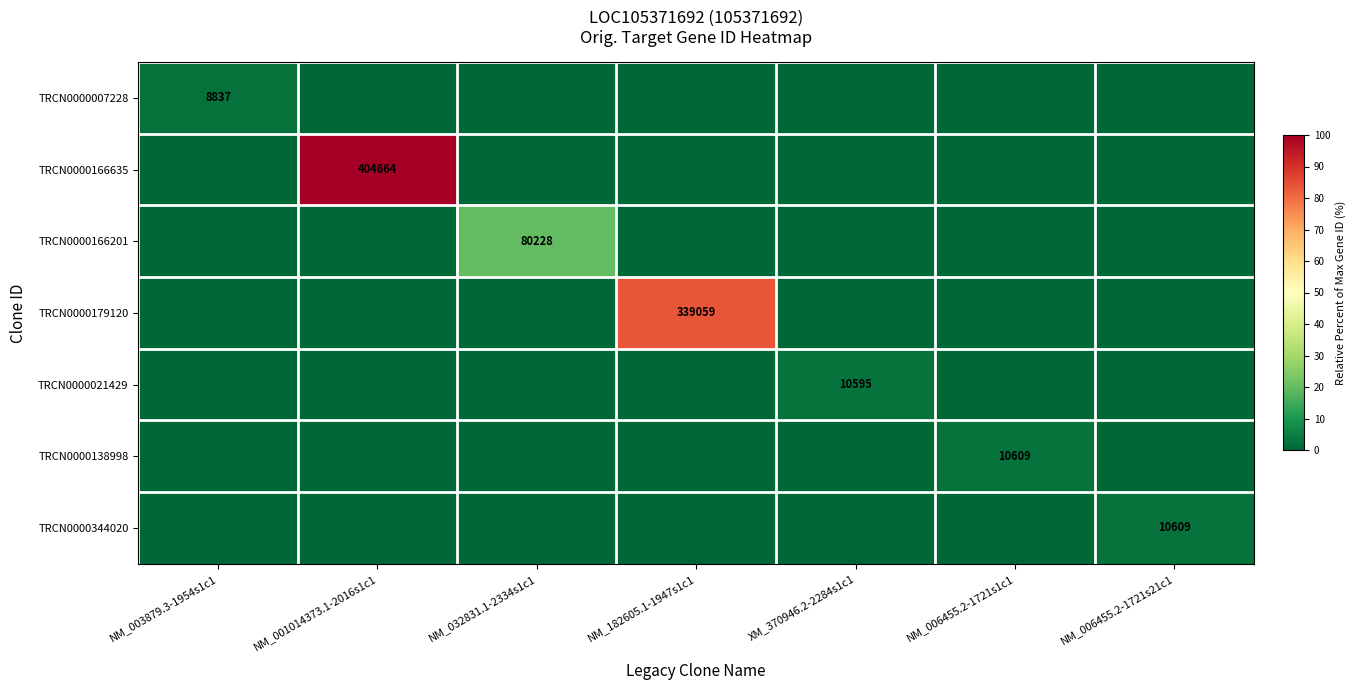

Is it true that TRCN0000007228 equals 2540 at NM_003879.3-1954s1c1?

False